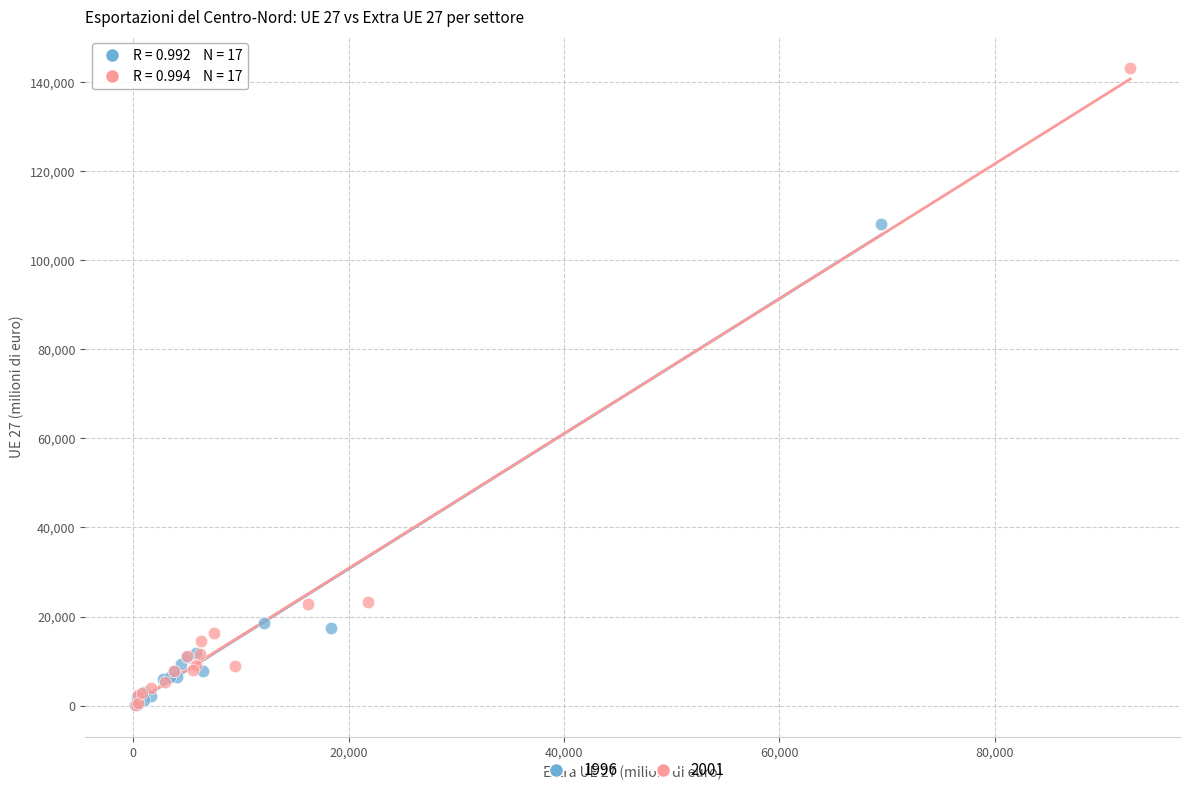

Which series has the largest Y range (max minus min)?

2001